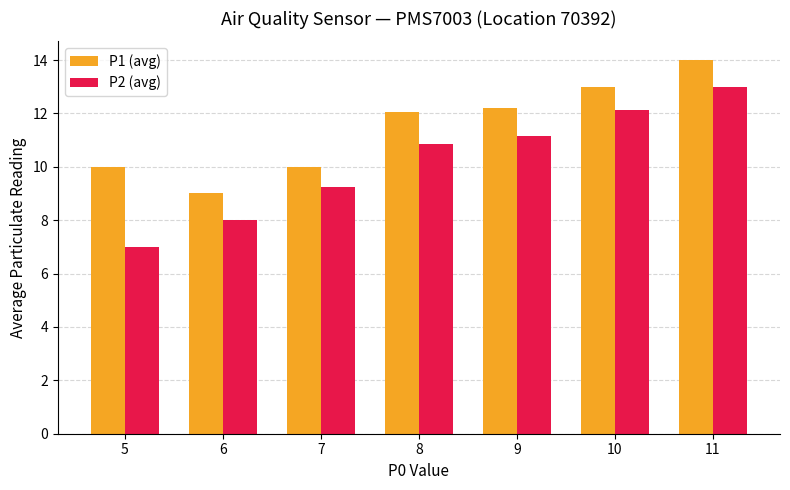

Which series has the largest range (max minus min)?

P2 (avg)